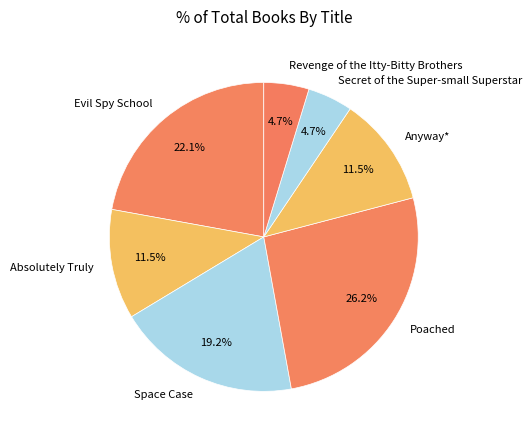

Combined, do Poached and Space Case account for over 50%?

No